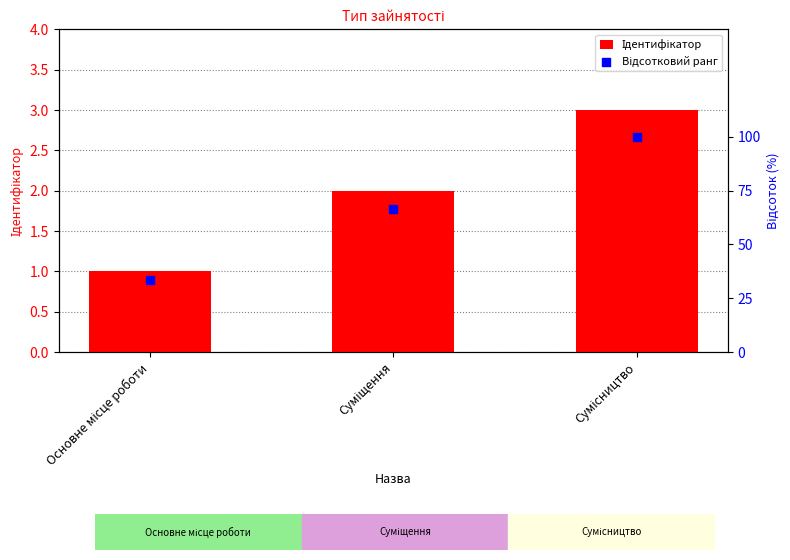

Which series reaches the maximum Y coordinate?

Відсотковий ранг